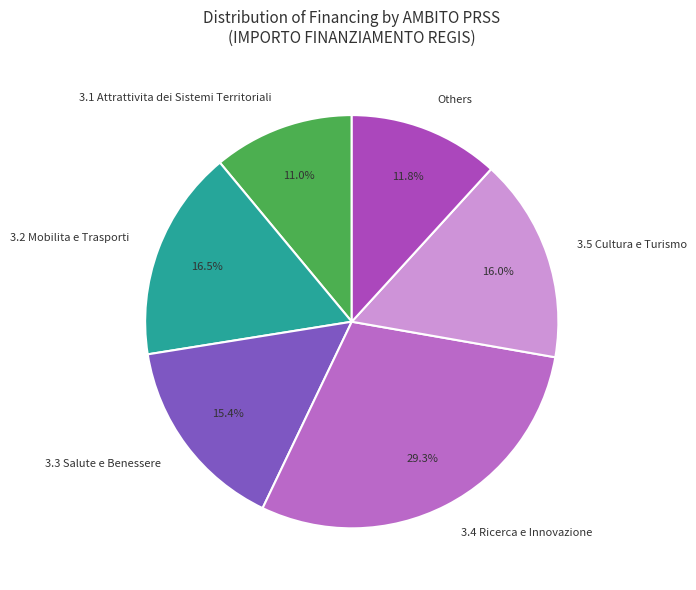

Does 3.2 Mobilita e Trasporti account for over 50% of the chart?

No